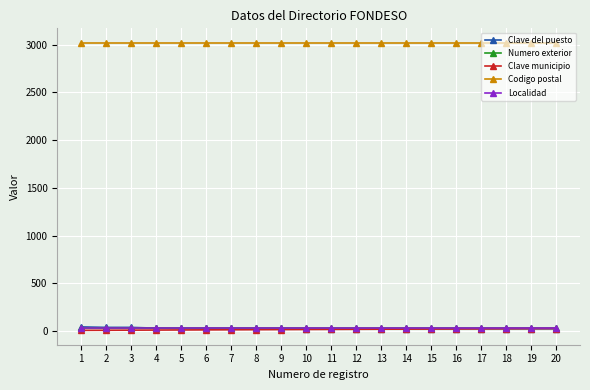

Is this an area chart (filled region under the line)?

No